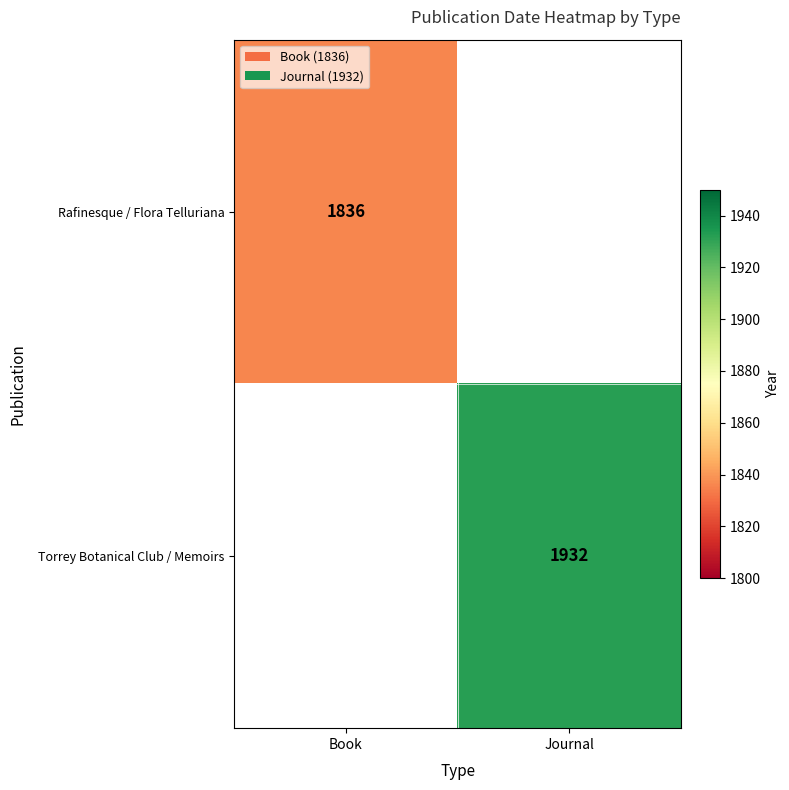

True or false: Rafinesque / Flora Telluriana has a value of 1836 at Book.

True